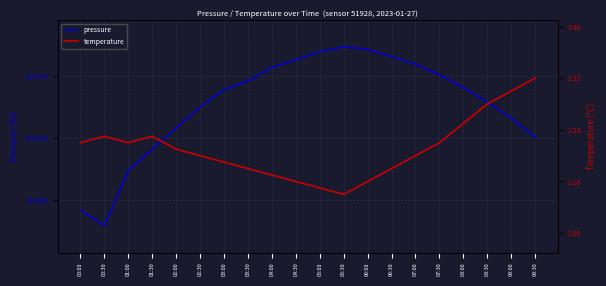

At which category does pressure reach its first local peak?

05:30